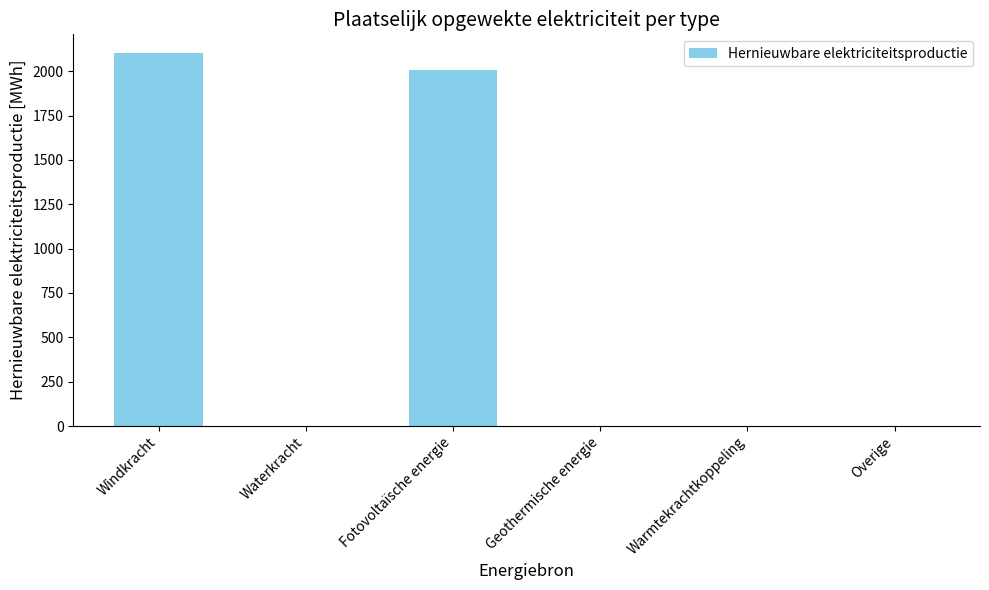

Reading left to right, list all the values displayed in this chart.

2102.3	0.0	2005.6	0.0	0.0	0.0